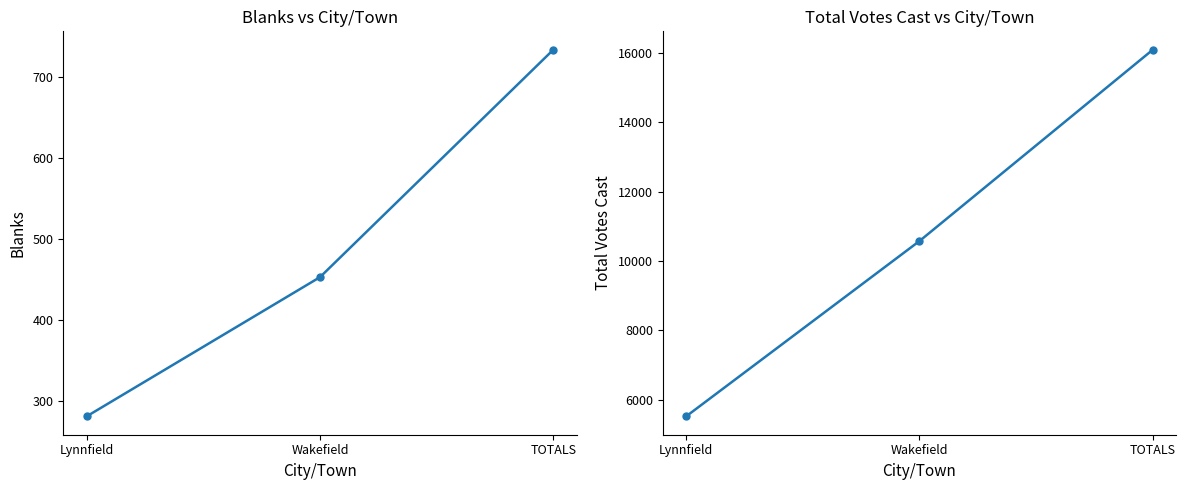

Reading right to left, list all the values displayed in this chart.

Blanks: TOTALS=734	Wakefield=453	Lynnfield=281
Total Votes Cast: TOTALS=16093	Wakefield=10575	Lynnfield=5518